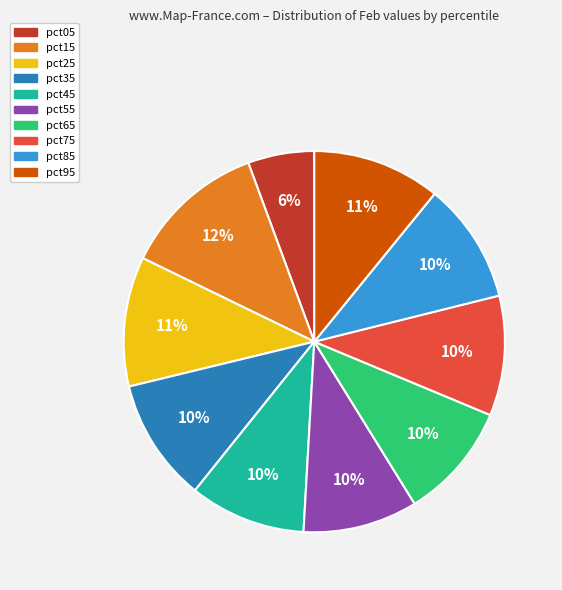

Which category has the biggest portion of the pie?

pct15